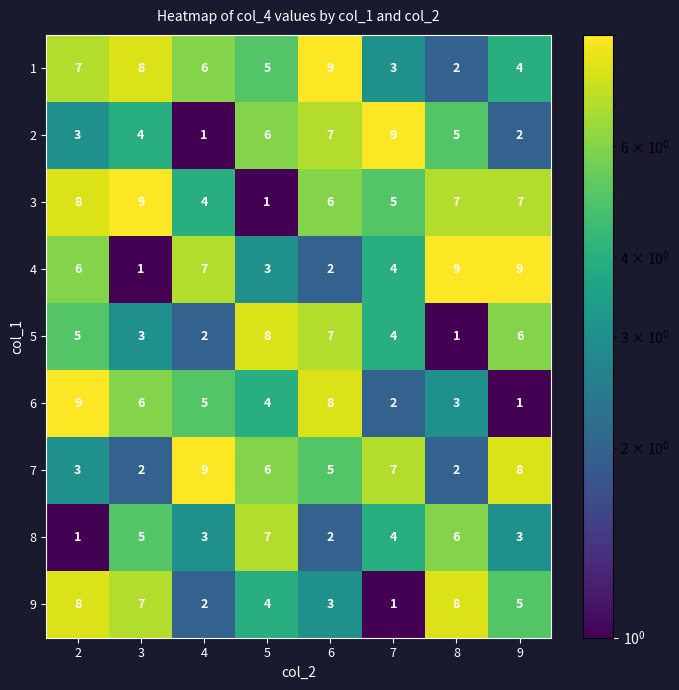

What is the difference between the second highest and second lowest values in the 1 series?

5